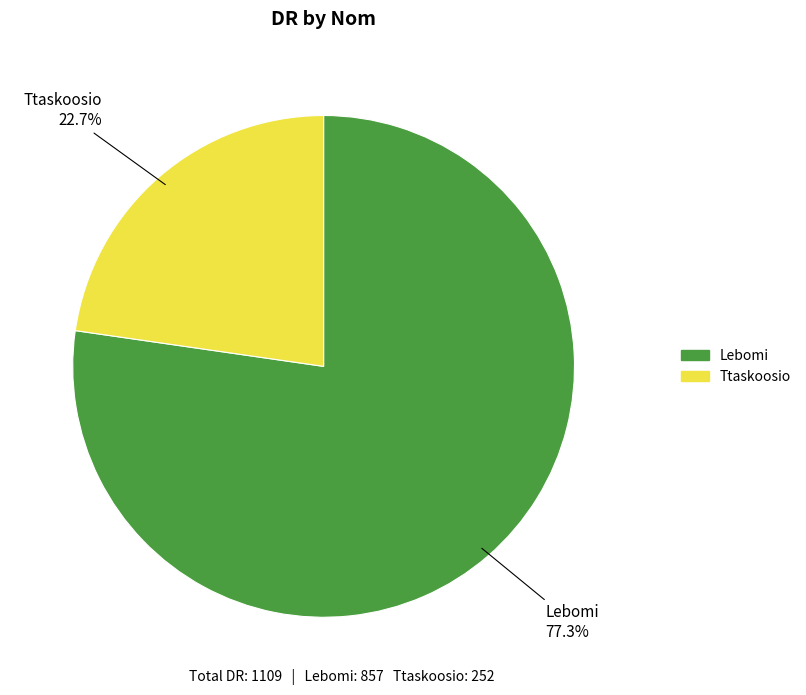

Is the sum of Lebomi and Ttaskoosio greater than half?

Yes